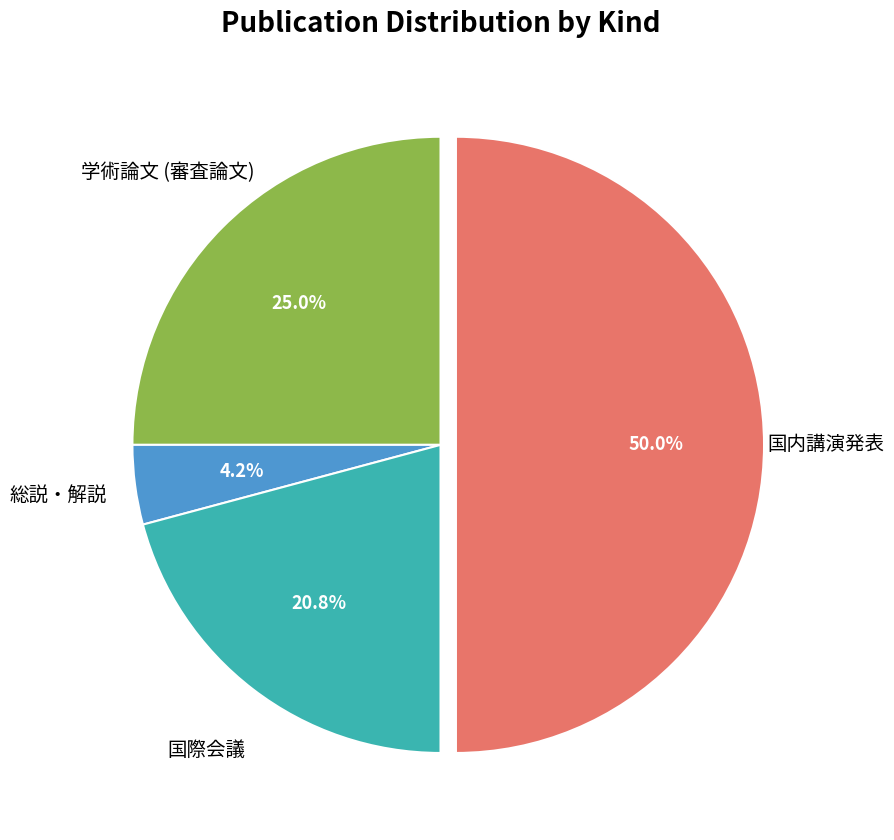

Count the number of slices in the pie.

4